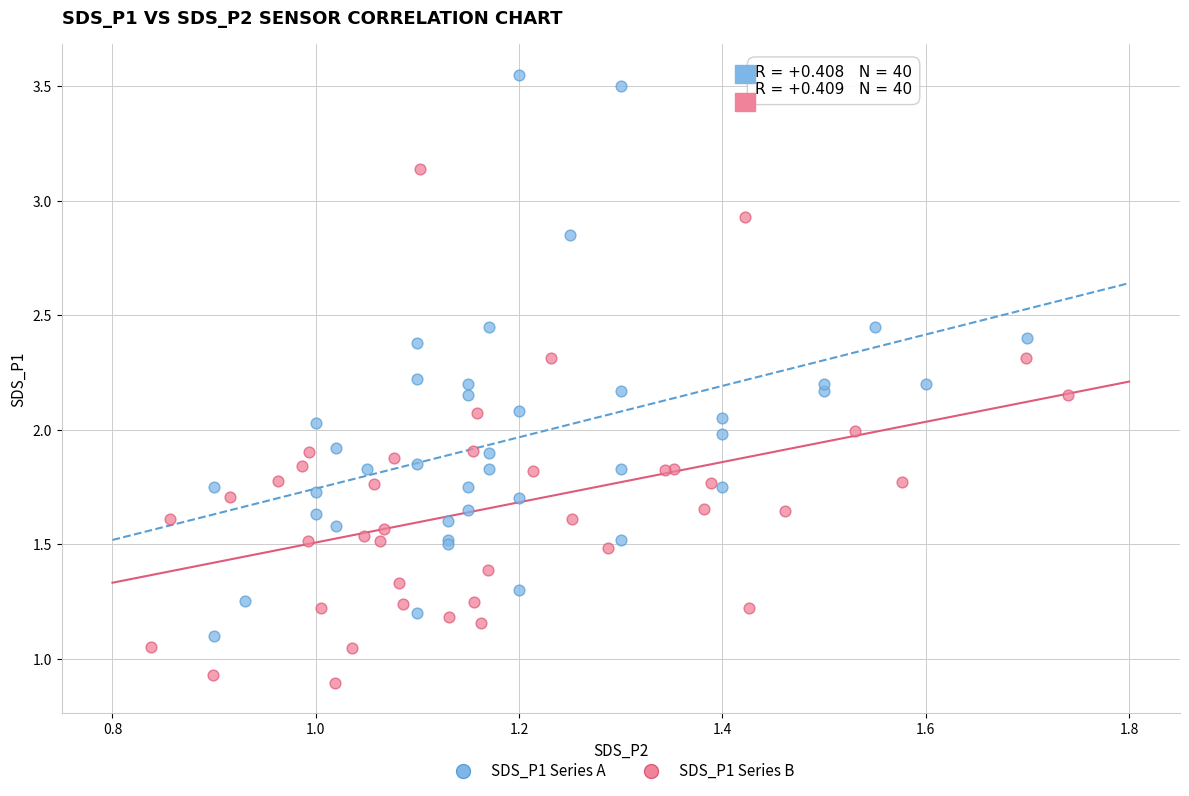

Which series reaches the maximum Y coordinate?

SDS_P1 Series A